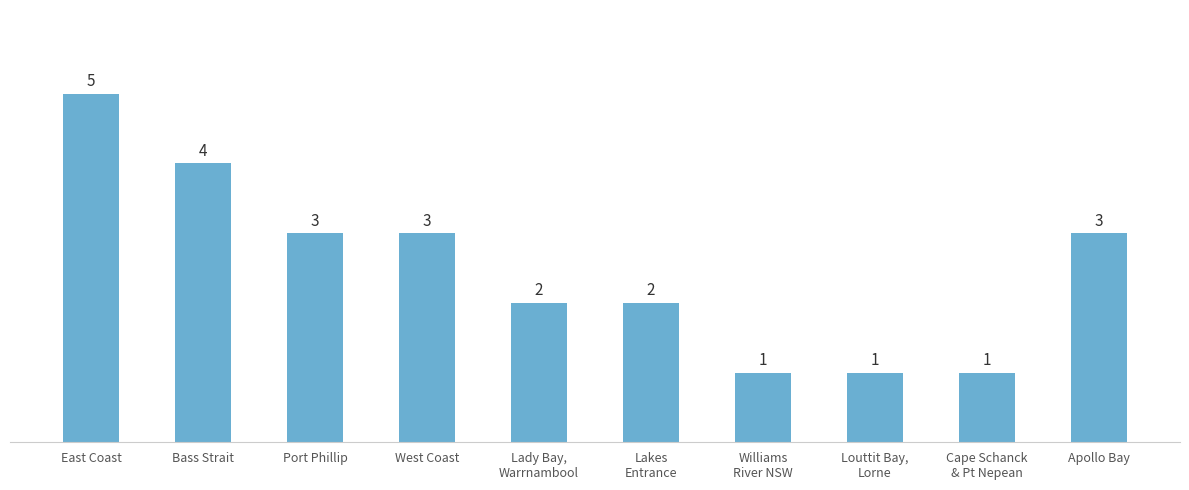

What is the value of the 10th bar from the left?

3